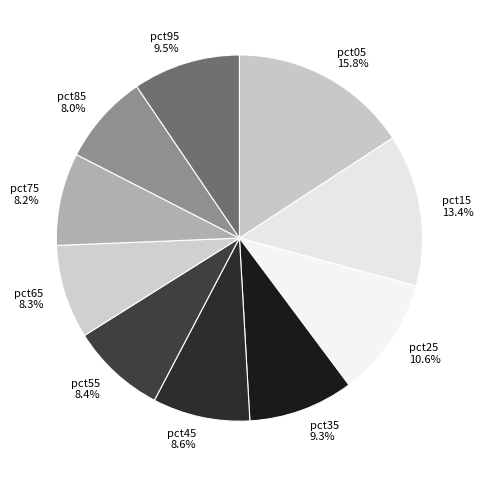

Is it true that pct05 is 16% of the pie?

True